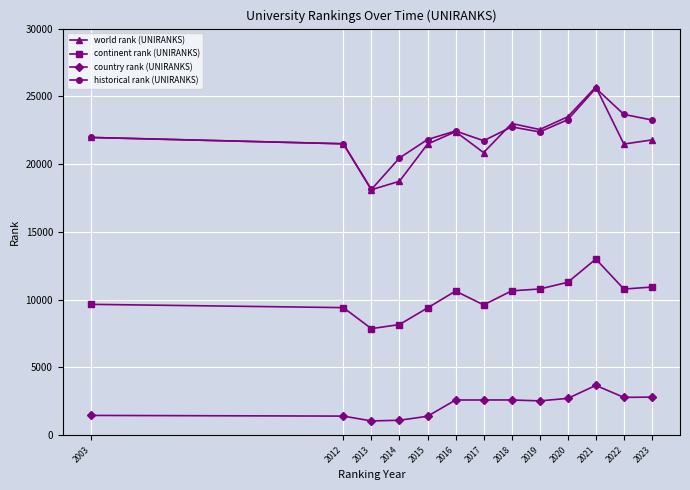

What is the average value of the continent rank (UNIRANKS) series?

10170.2